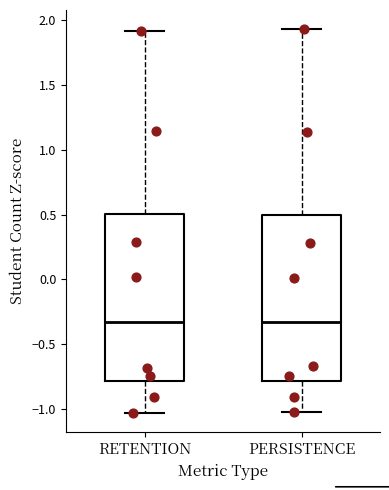

Where does the upper whisker of the box for PERSISTENCE end on the y-axis? The values are not printed on the chart, so give them approximately, as read against the axis.

1.95